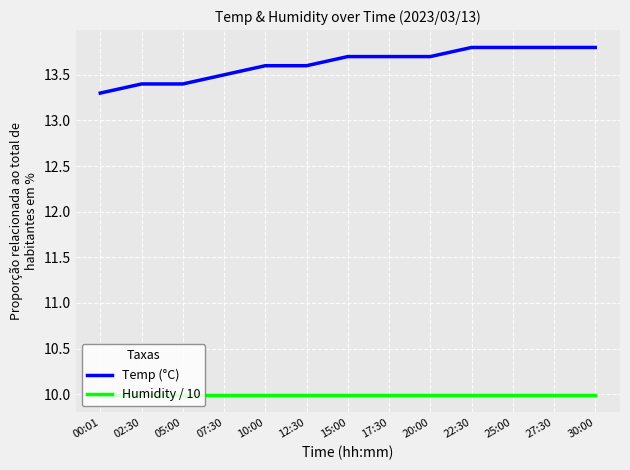

True or false: Humidity / 10 and Temp (°C) intersect in this chart.

False